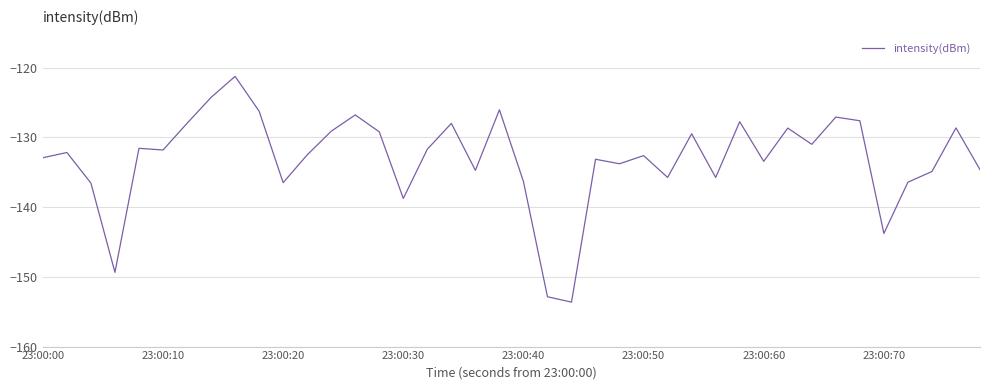

What is the minimum value shown in the chart?

-153.6